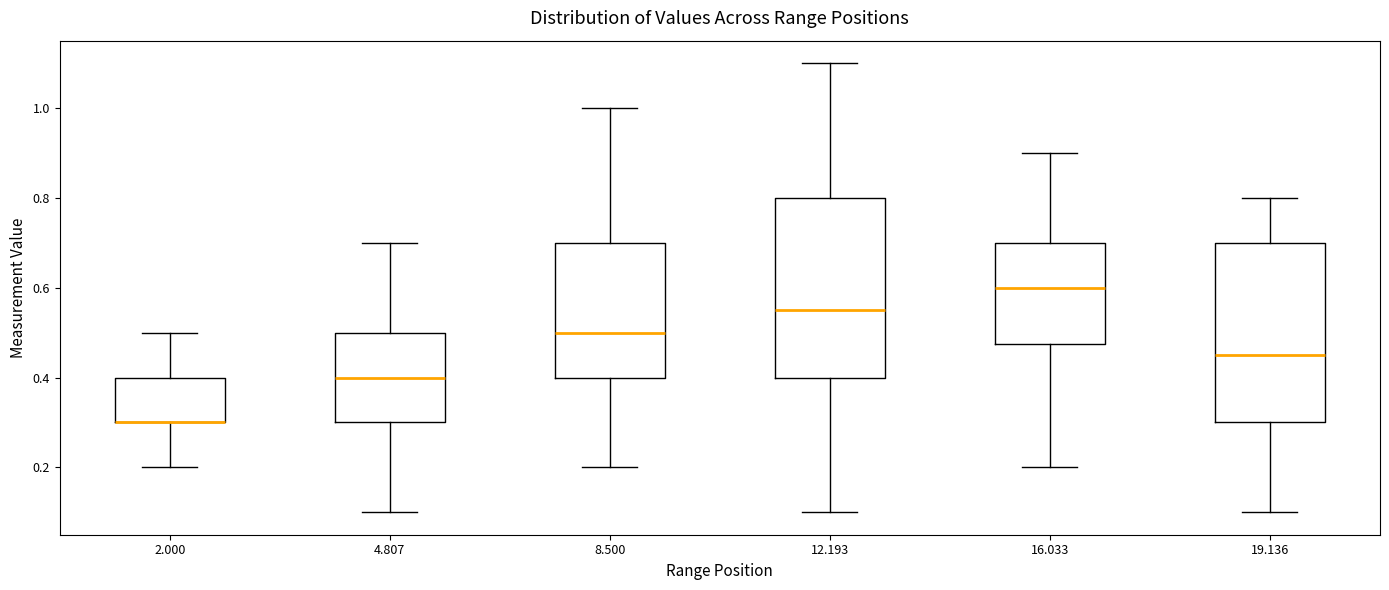

Where does the lower whisker of the box at x = 4.807 end on the y-axis? The values are not printed on the chart, so give them approximately, as read against the axis.

0.10